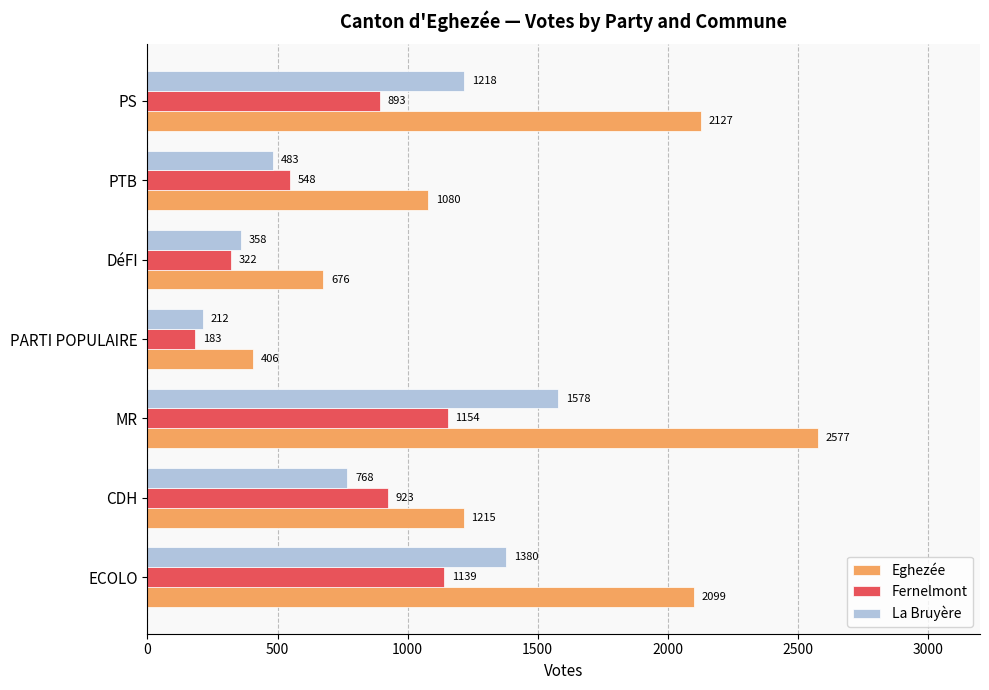

At which label is La Bruyère closest to 895?

CDH